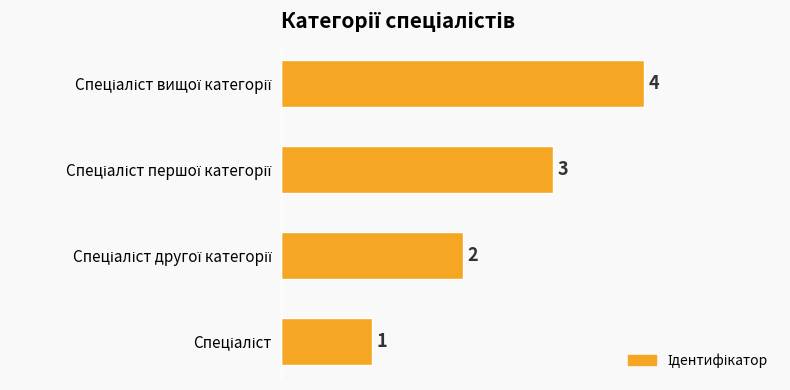

How many values are between 2 and 4?

3